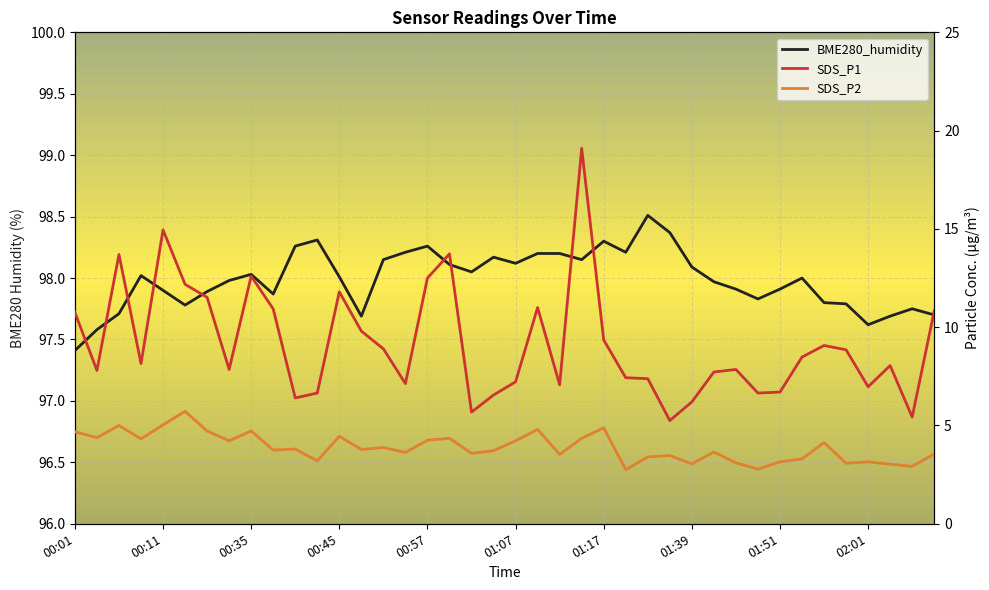

What is the minimum value for SDS_P2?

2.8